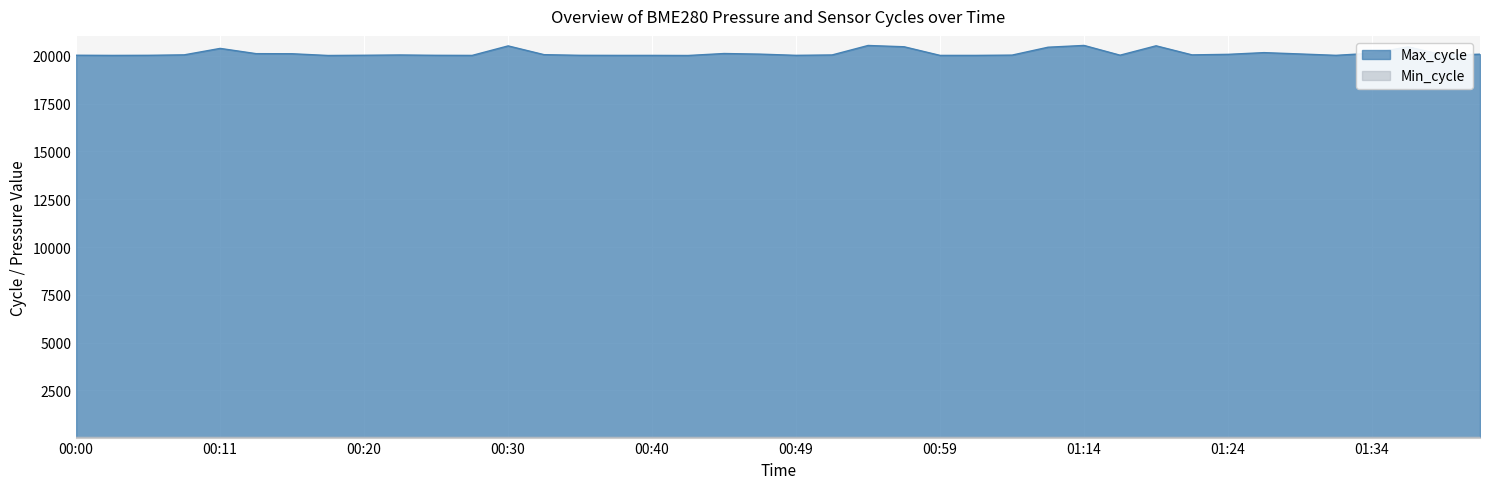

What is the maximum value shown in the chart?

20551